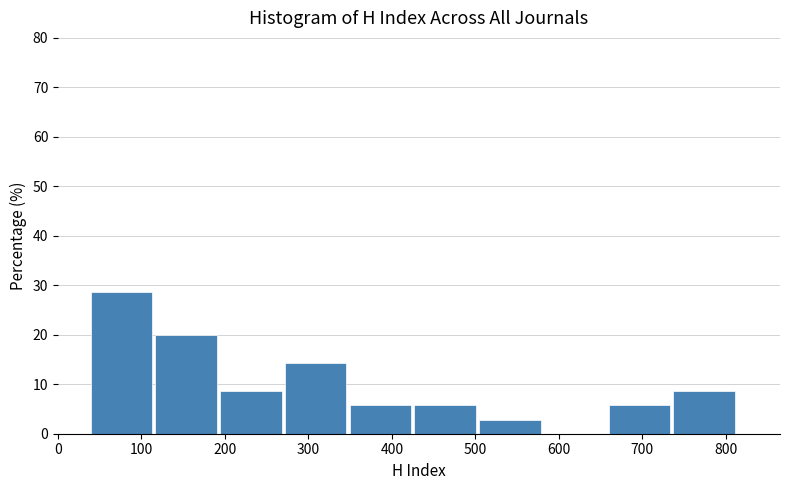

Reading left to right, transcribe this chart: for each bar, give the range it covers on the x-axis and its height. Neither the bar edges nor the heights are printed on the chart, so give them approximately, as read against the axes.

40 to 120: 29
120 to 190: 20
190 to 270: 9
270 to 350: 14
350 to 430: 6
430 to 500: 6
500 to 580: 3
580 to 660: 0
660 to 740: 6
740 to 820: 9